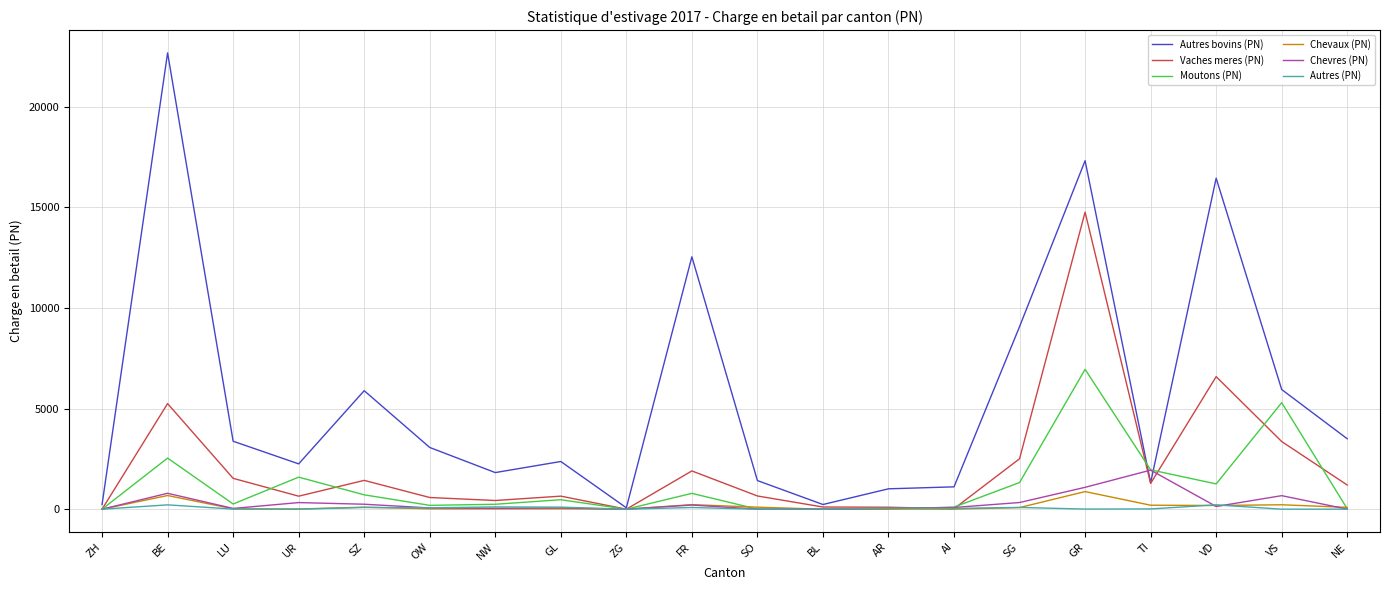

The Autres bovins (PN) series shows 29436 at GR. True or false?

False